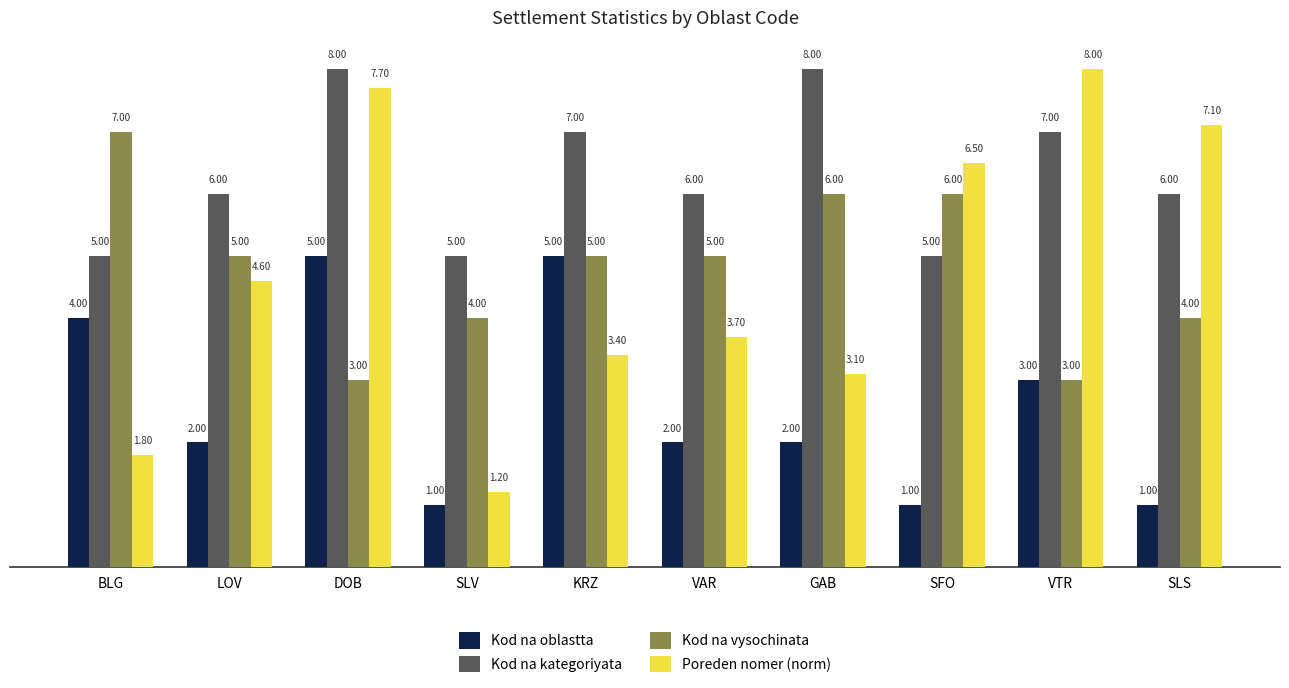

Where does the Kod na vysochinata series first go above 5?

BLG